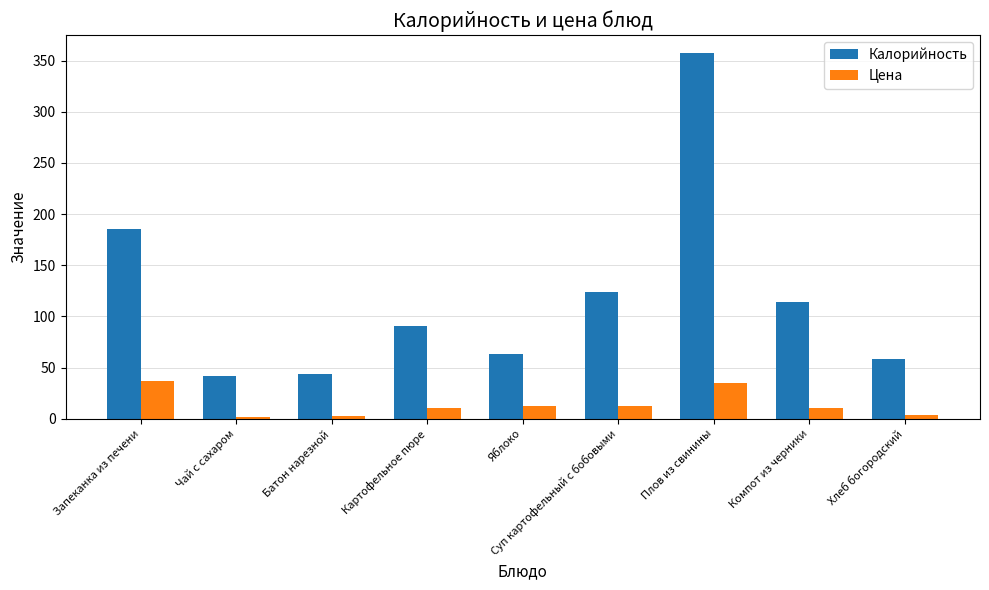

Which series has the widest spread of values?

Калорийность